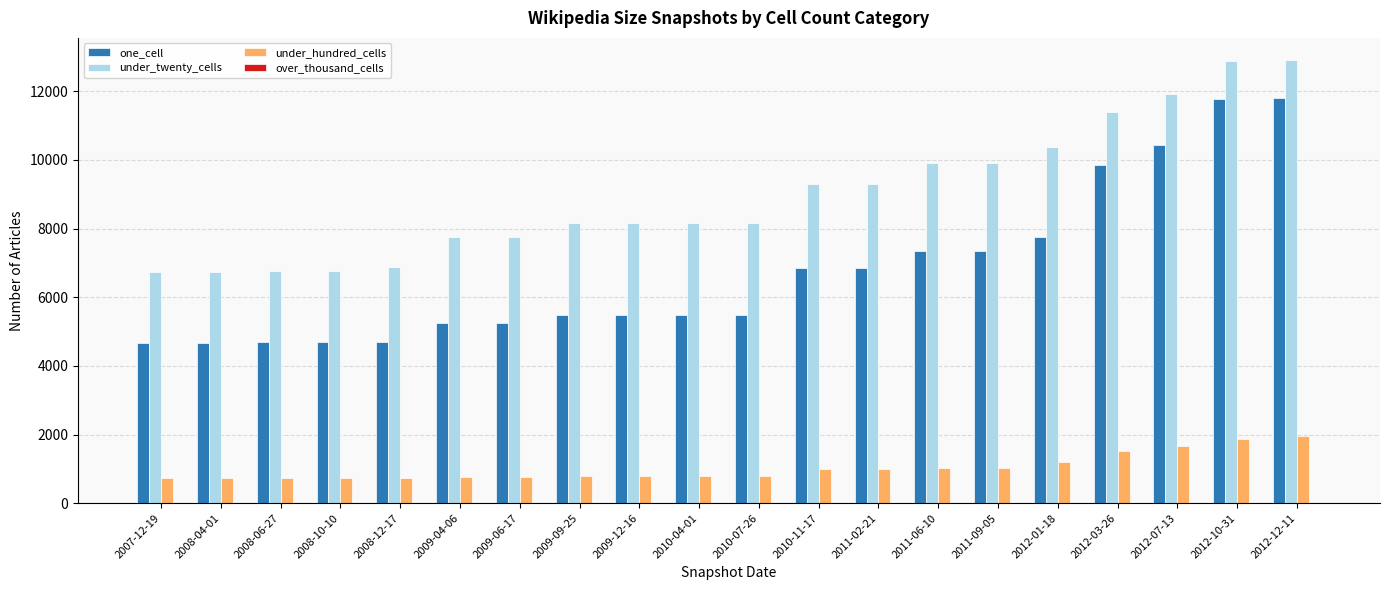

Between 2009-04-06 and 2011-09-05, which series saw the biggest shift?

under_twenty_cells